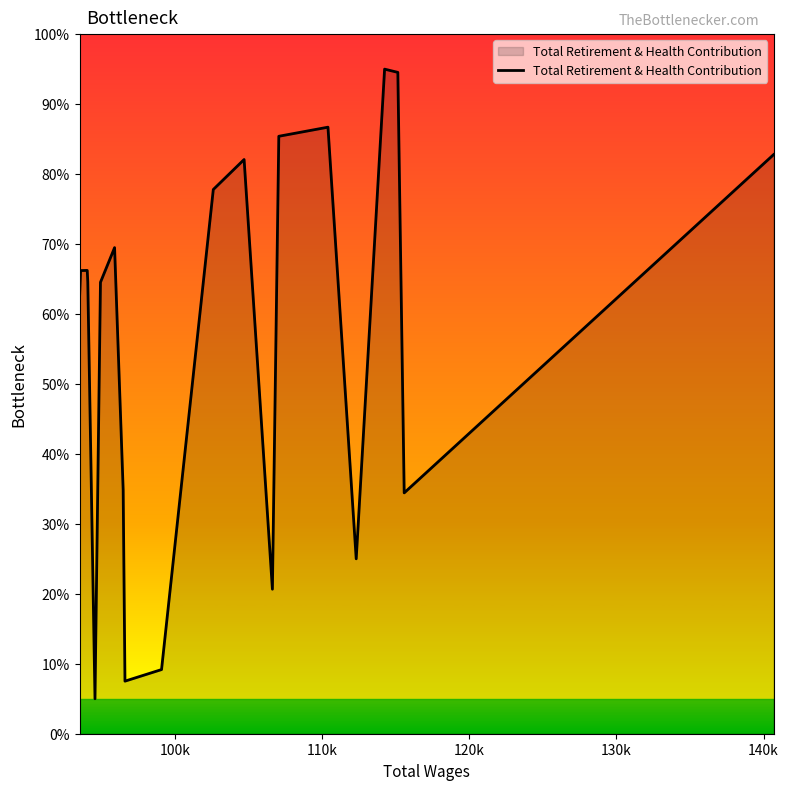

Does the chart have visible grid lines?

No